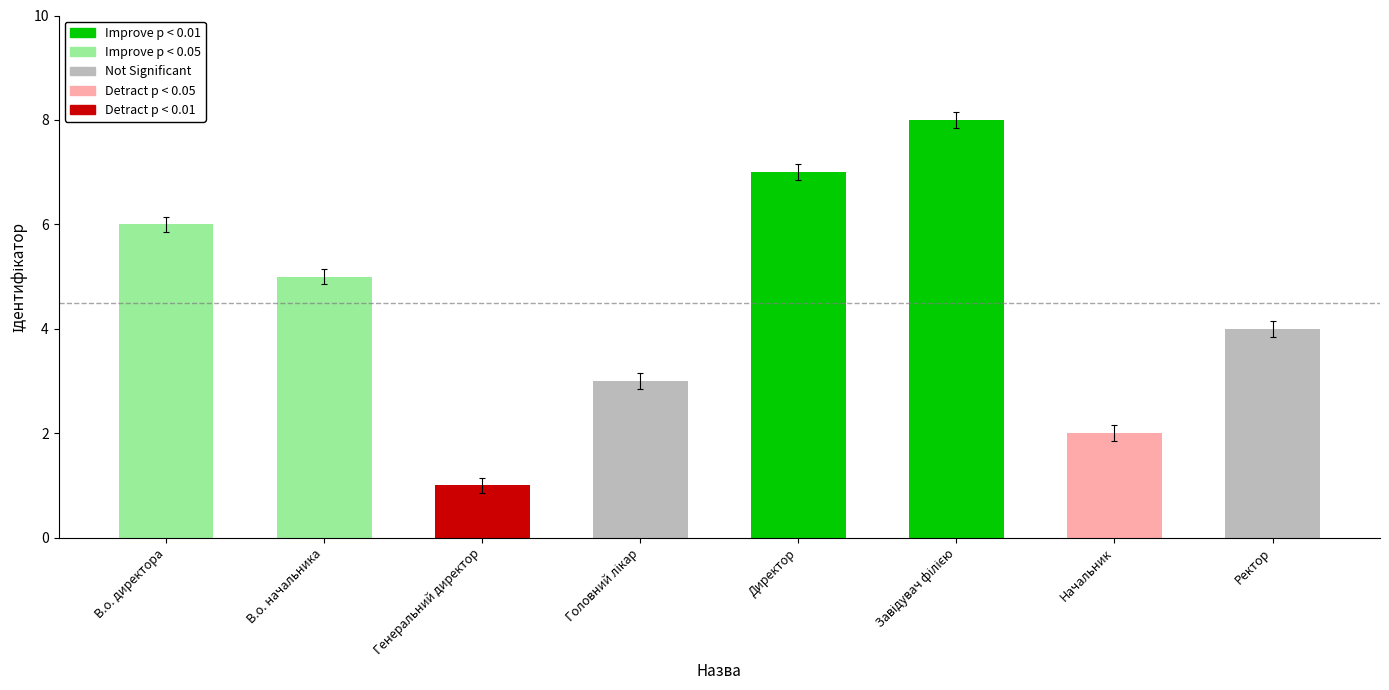

What is the label of the 2nd bar from the right?

Начальник